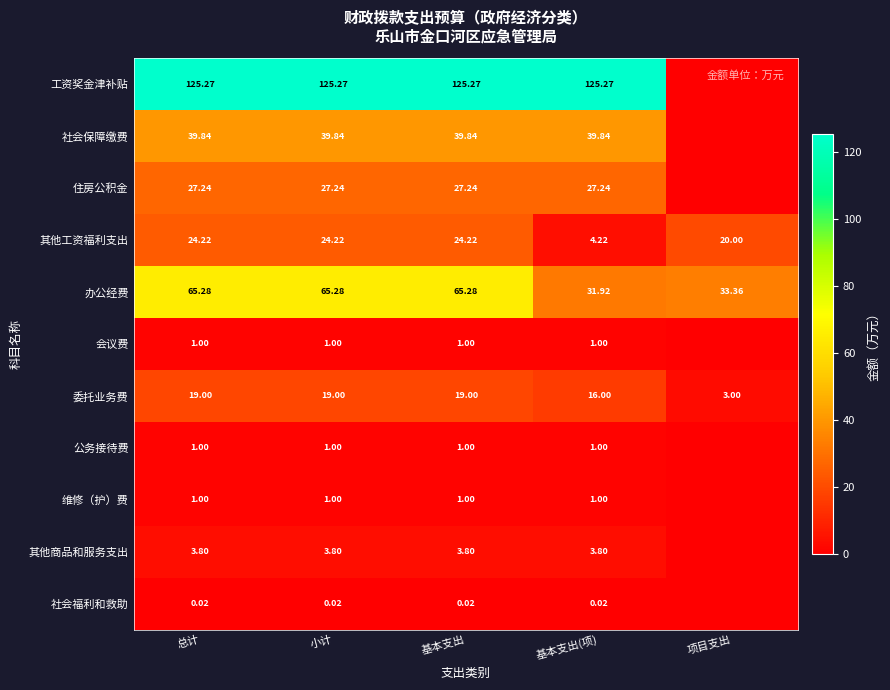

At which category does the chart reach its peak across all series?

总计